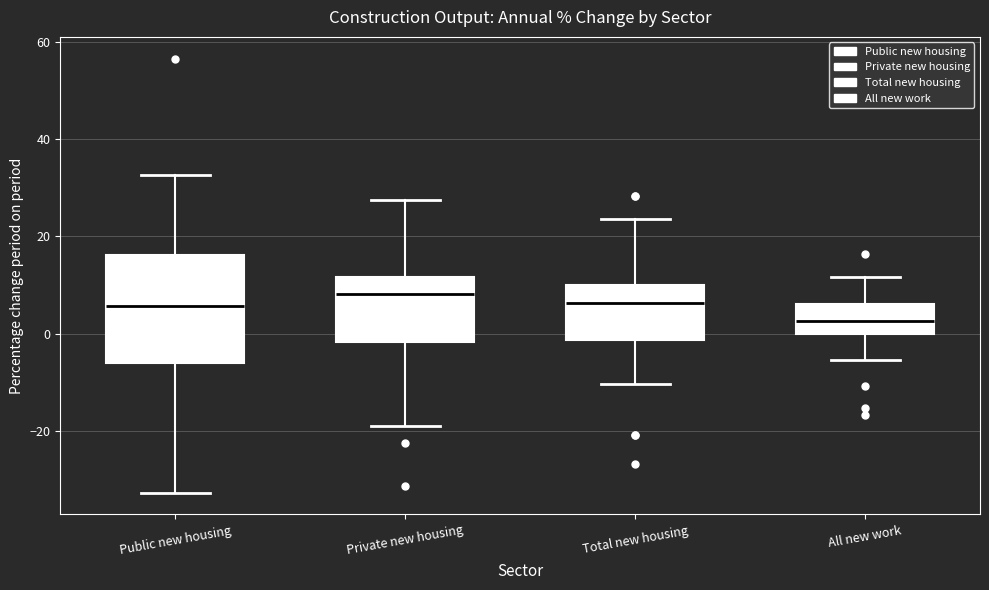

Comparing the boxes themselves (not the whiskers), which one is the tallest?

Public new housing